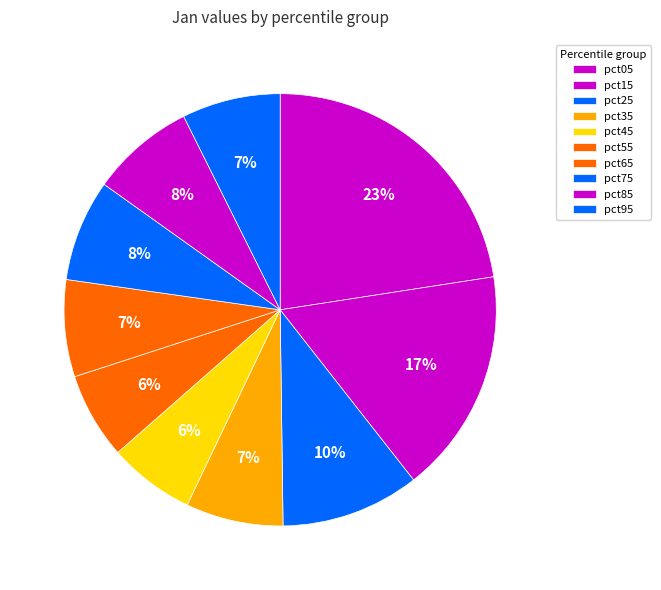

How many slices are in this pie chart?

10